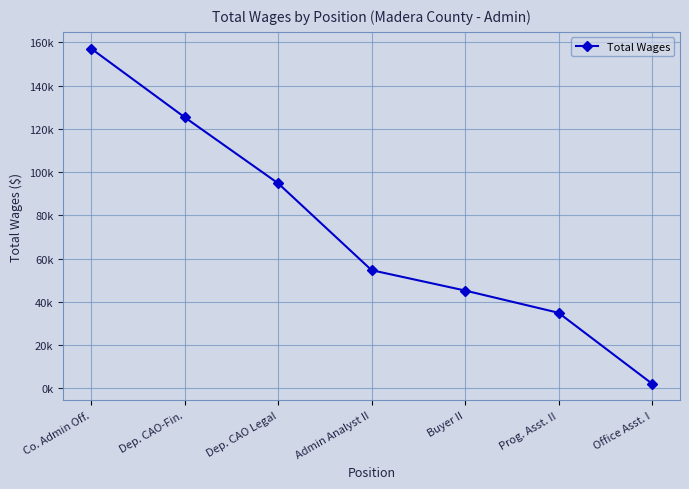

Where is the data nearest to the value 79635?

Dep. CAO Legal